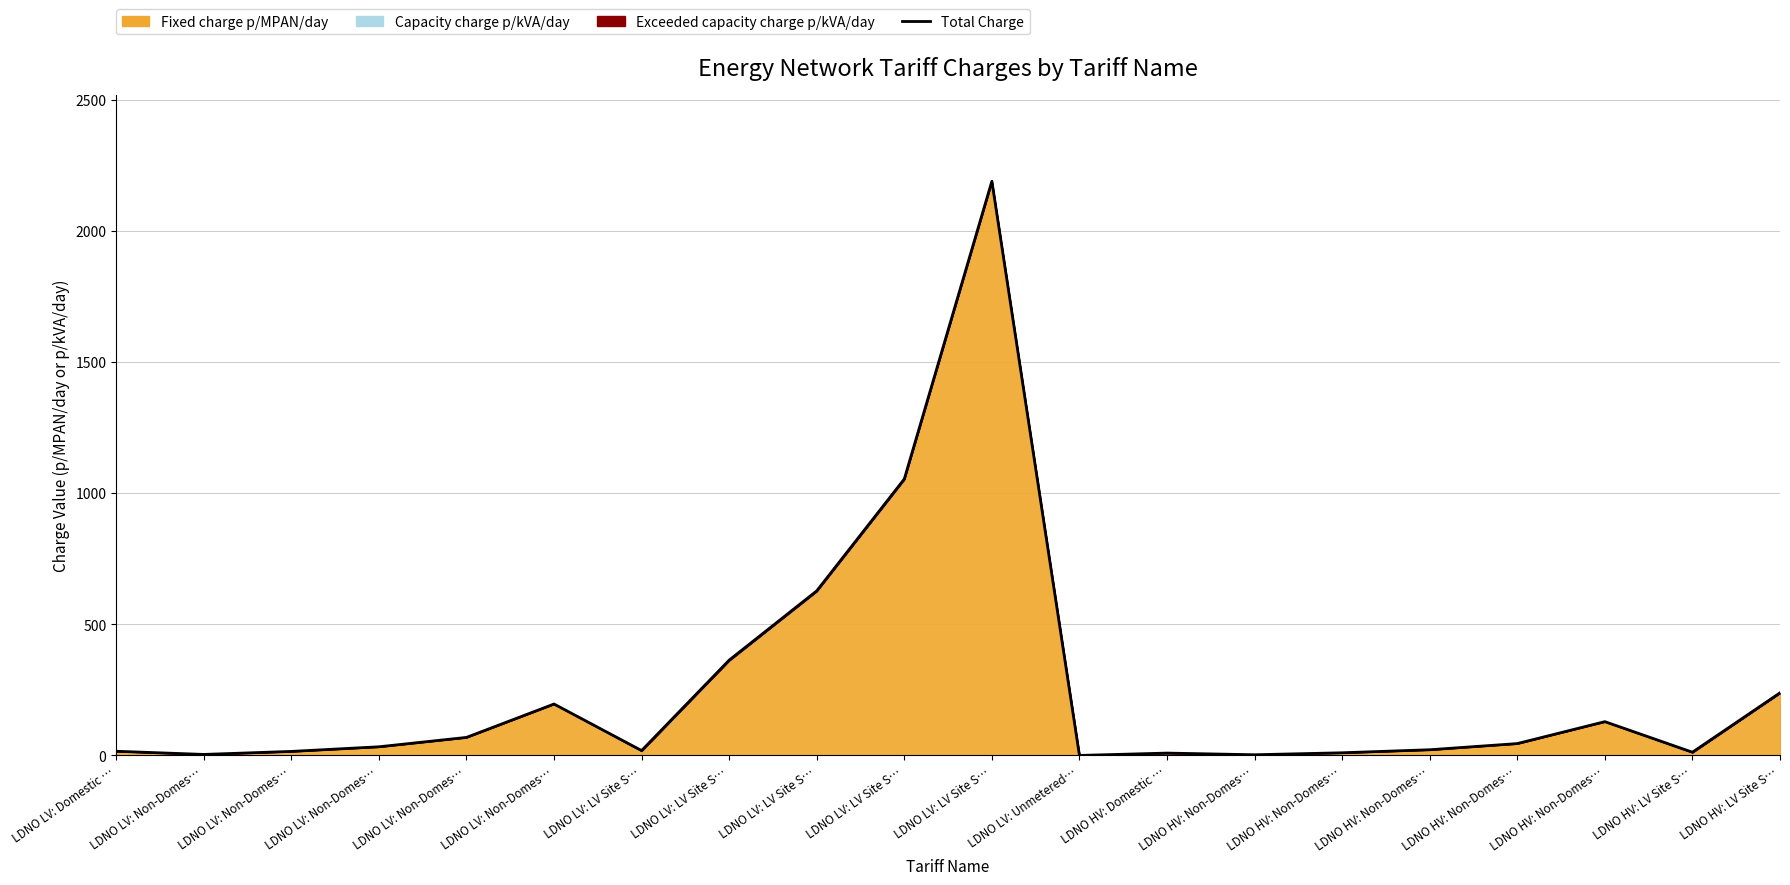

Rank the categories by value from lowest to highest.

LDNO LV: Unmetered…, LDNO HV: Non-Domes…, LDNO LV: Non-Domes…, LDNO HV: Domestic …, LDNO HV: Non-Domes…, LDNO HV: LV Site S…, LDNO LV: Non-Domes…, LDNO LV: Domestic …, LDNO LV: LV Site S…, LDNO HV: Non-Domes…, LDNO LV: Non-Domes…, LDNO HV: Non-Domes…, LDNO LV: Non-Domes…, LDNO HV: Non-Domes…, LDNO LV: Non-Domes…, LDNO HV: LV Site S…, LDNO LV: LV Site S…, LDNO LV: LV Site S…, LDNO LV: LV Site S…, LDNO LV: LV Site S…